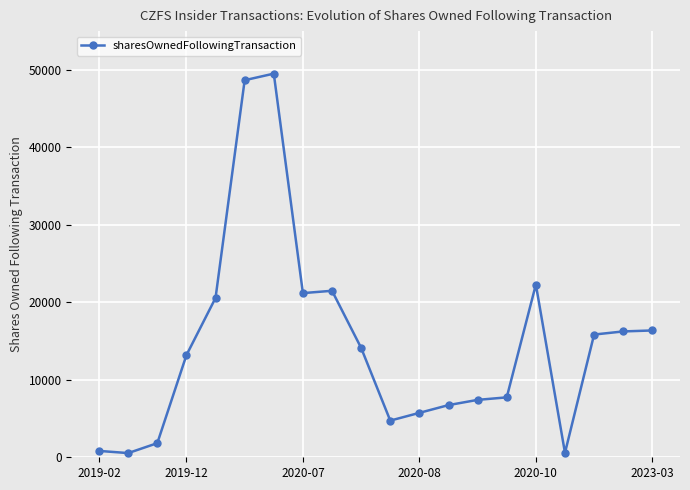

What is the sum of all values?

295548